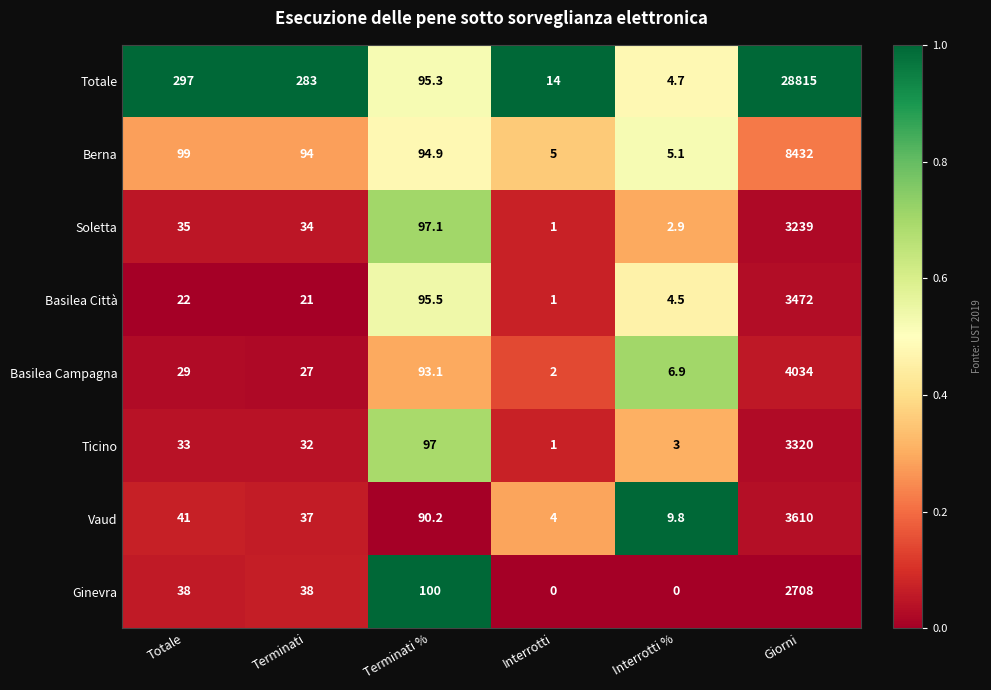

The value of Basilea Città at Interrotti is 1.0. True or false?

True